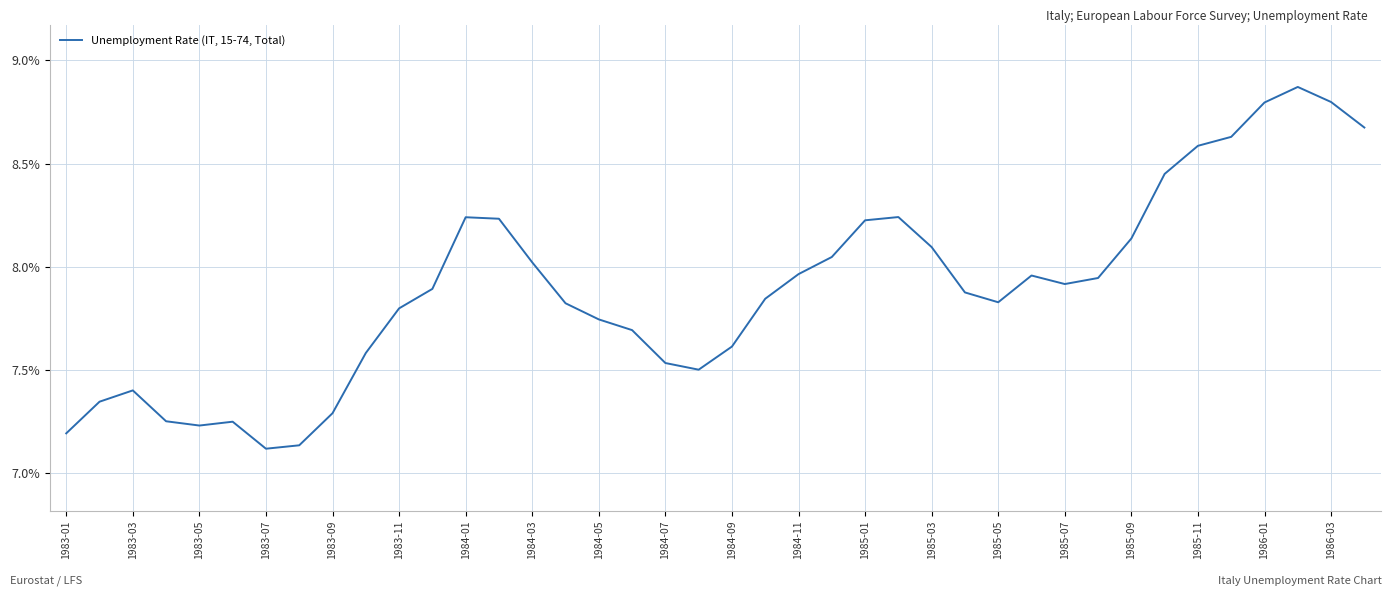

What is the difference between the maximum and minimum values?

1.8